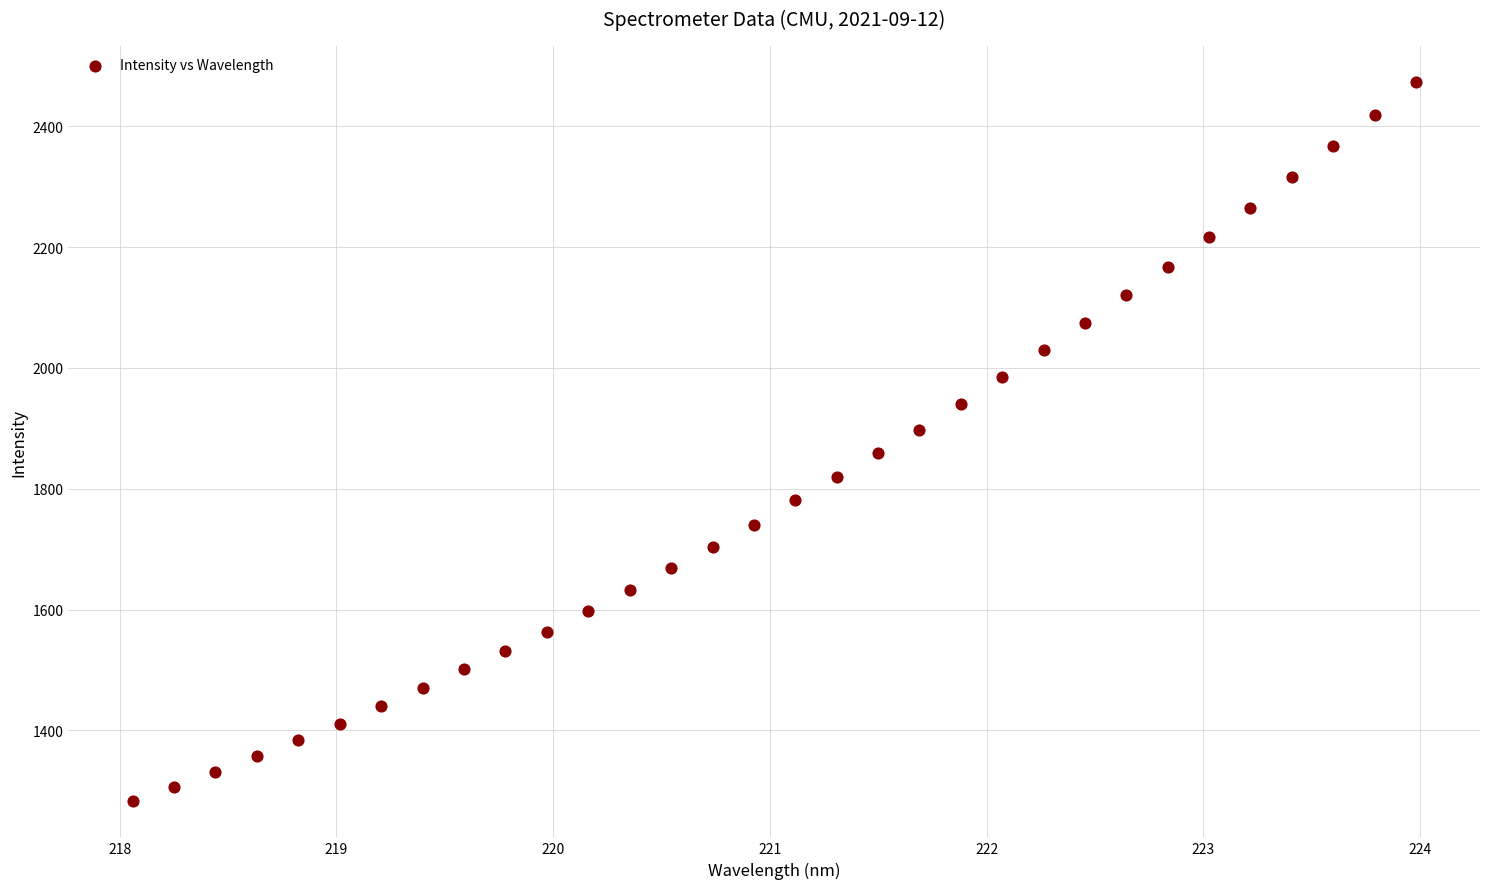

What is the range of X values (max minus min)?

5.9